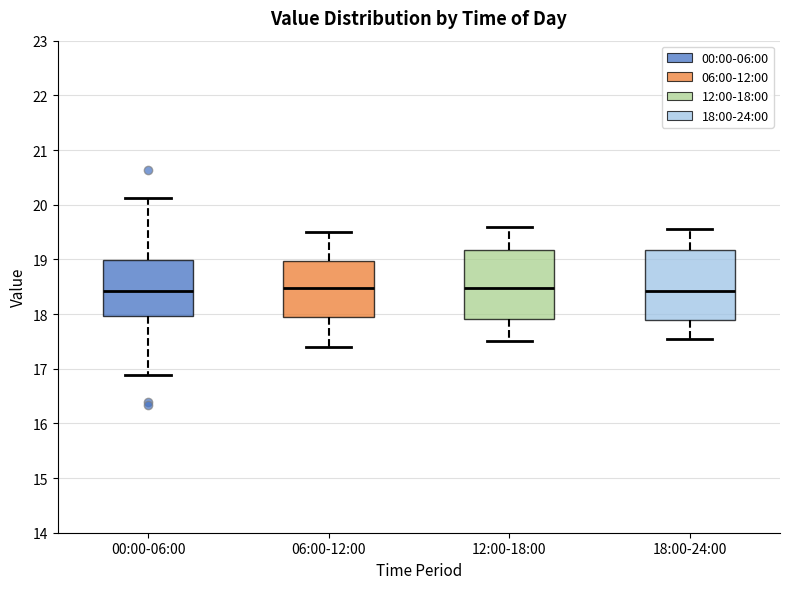

Reading left to right, read every box against the y-axis: the position of its median line, the range the box covers, and the ends of its whiskers. The values are not printed on the chart, so give them approximately, as read against the axis.

00:00-06:00: median 18.4, box 18.0 to 19.0, whiskers 16.9 to 20.1
06:00-12:00: median 18.5, box 18.0 to 19.0, whiskers 17.4 to 19.5
12:00-18:00: median 18.5, box 17.9 to 19.2, whiskers 17.5 to 19.6
18:00-24:00: median 18.4, box 17.9 to 19.2, whiskers 17.6 to 19.6